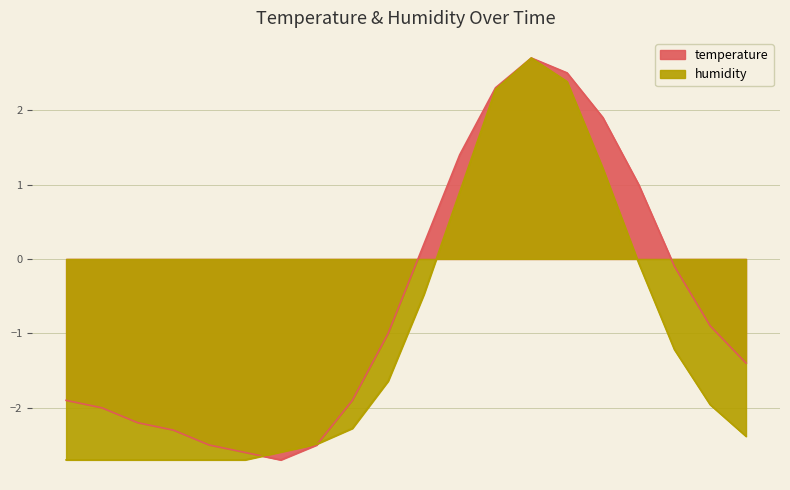

The humidity series shows 1.2 at 12:00. True or false?

False